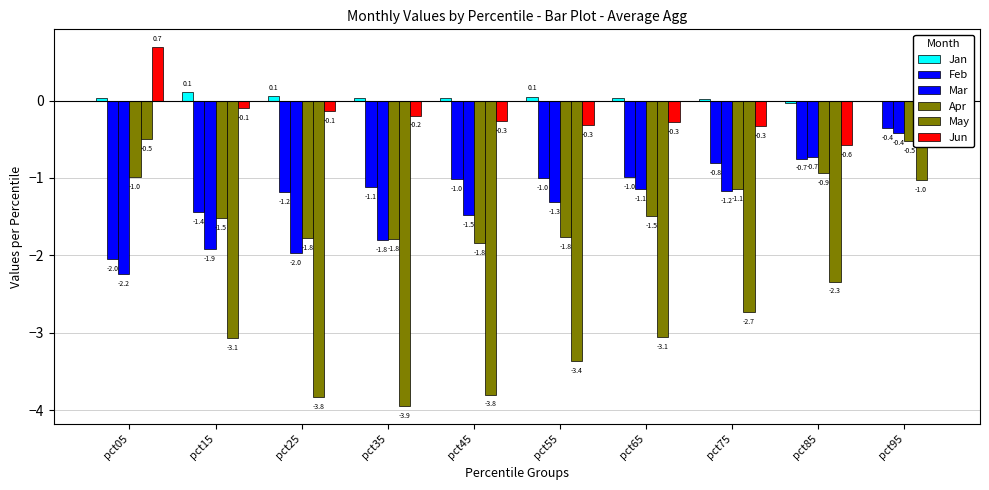

How many groups of bars are there?

10